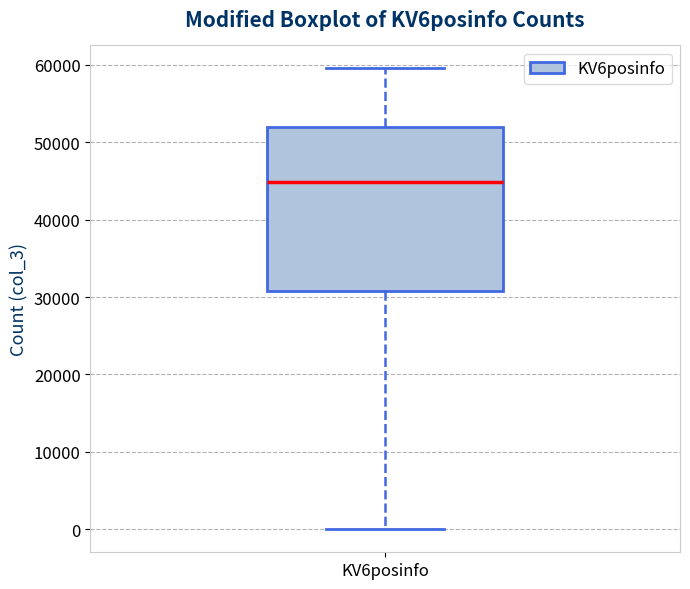

Read this box plot against the y-axis: the position of the median line, the range covered by the box, and the ends of both whiskers. The values are not printed on the chart, so give them approximately, as read against the axis.

median 45000, box 31000 to 52000, whiskers 0 to 60000